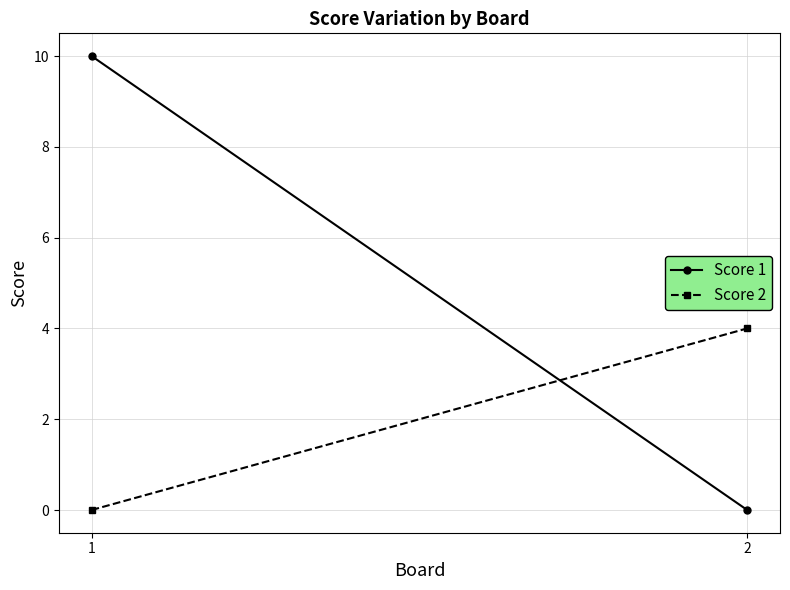

At which label is Score 2 closest to 2?

1